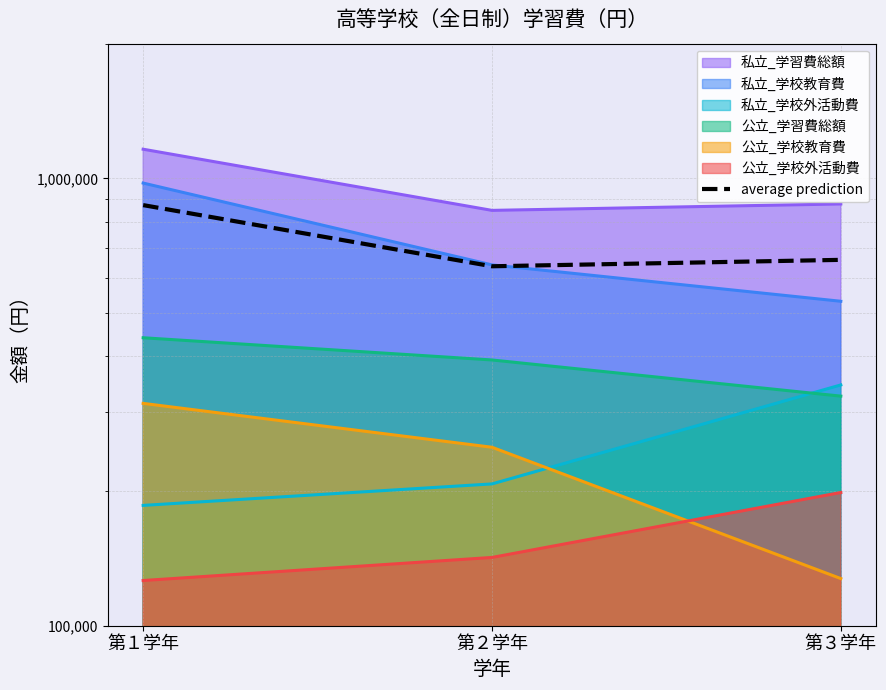

What is the sum of the values at 第２学年 and 第３学年?

1293341.2